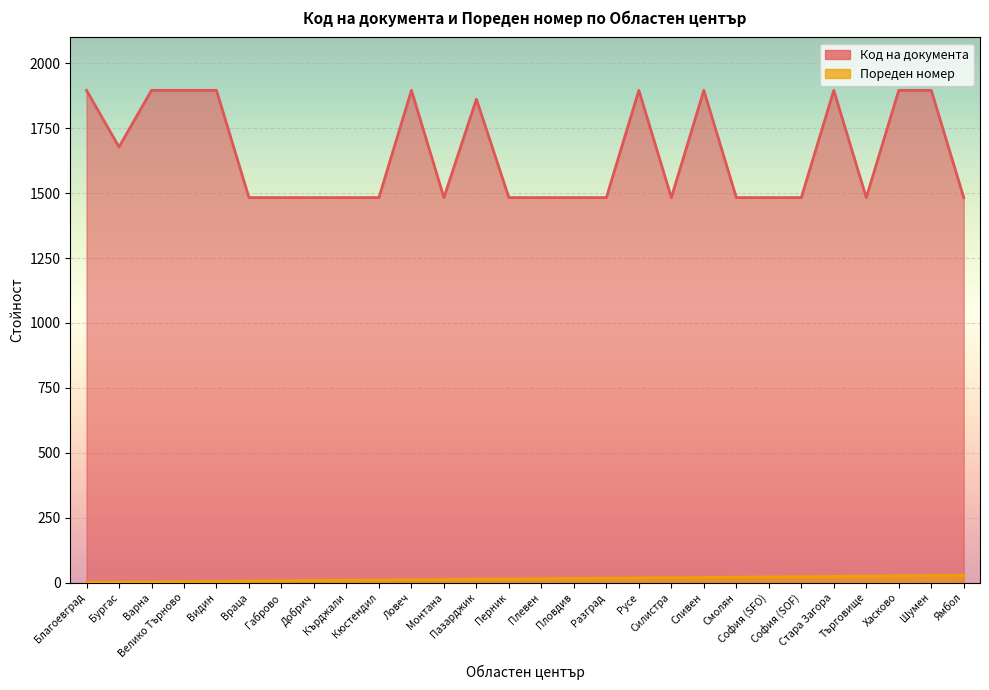

What is the sum of all Код на документа values?

46228